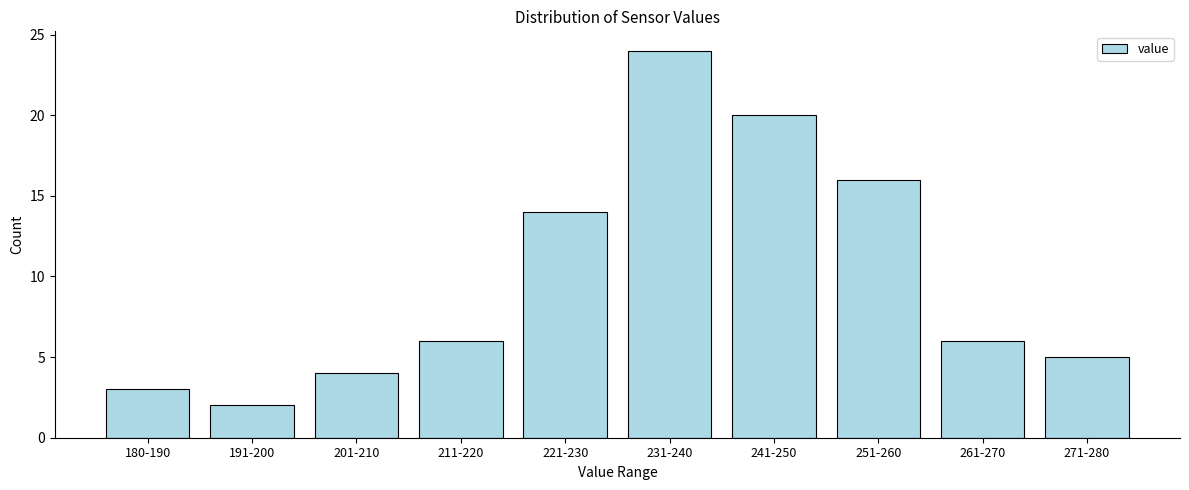

Reading right to left, list all the values displayed in this chart.

271-280=5	261-270=6	251-260=16	241-250=20	231-240=24	221-230=14	211-220=6	201-210=4	191-200=2	180-190=3